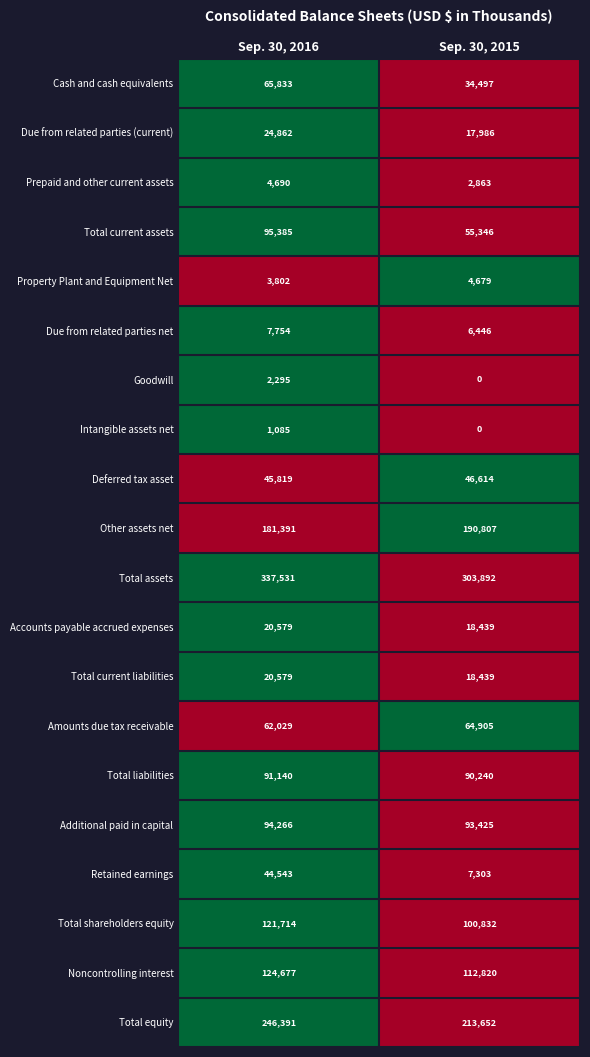

What is the difference between the Property Plant and Equipment Net values at Sep. 30, 2016 and Sep. 30, 2015?

877